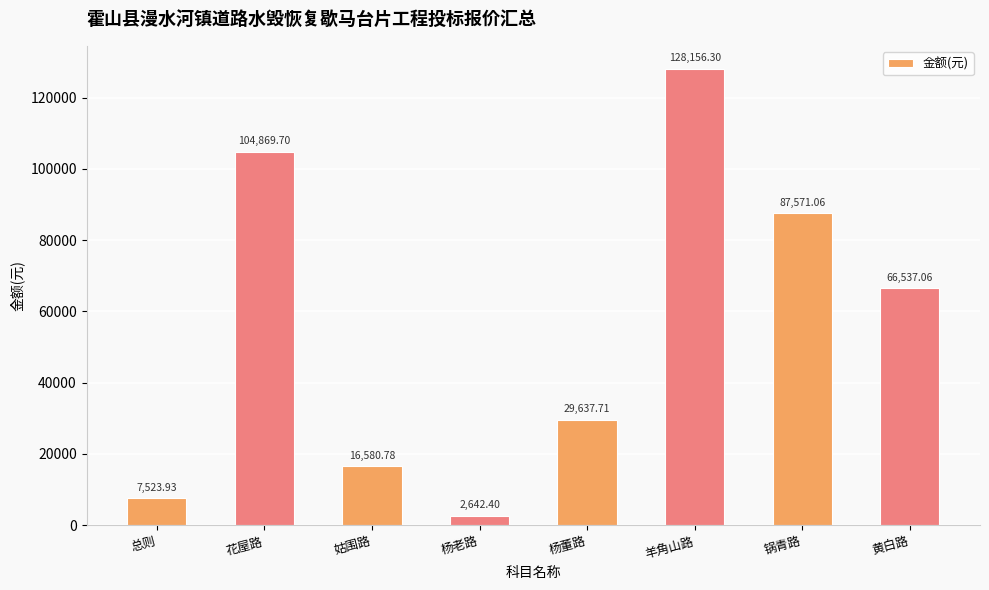

What position from the left is 花屋路?

2